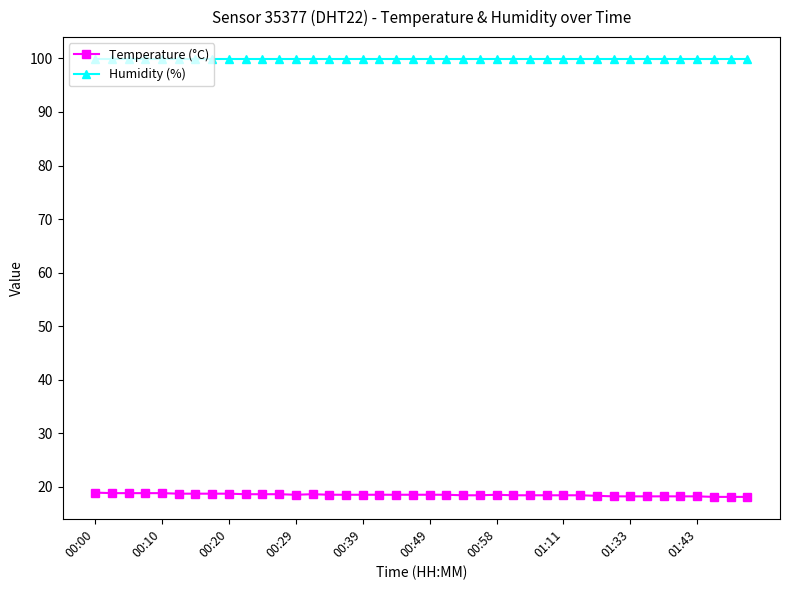

Rank the series by their average value, from lowest to highest.

Temperature (°C), Humidity (%)